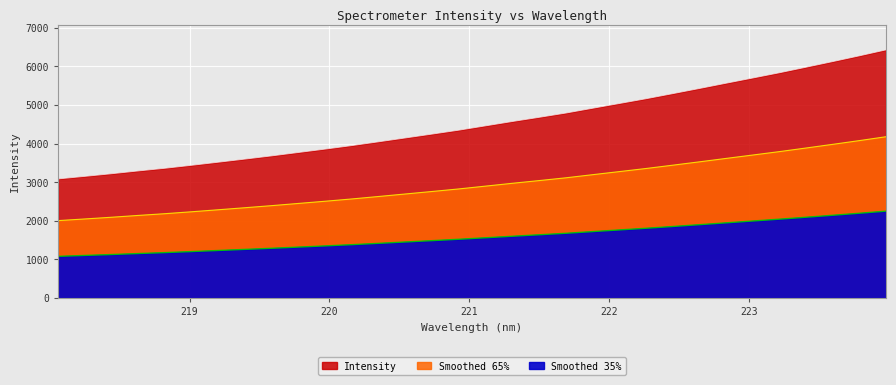

What is the approximate value at 219.0156?

2233.0